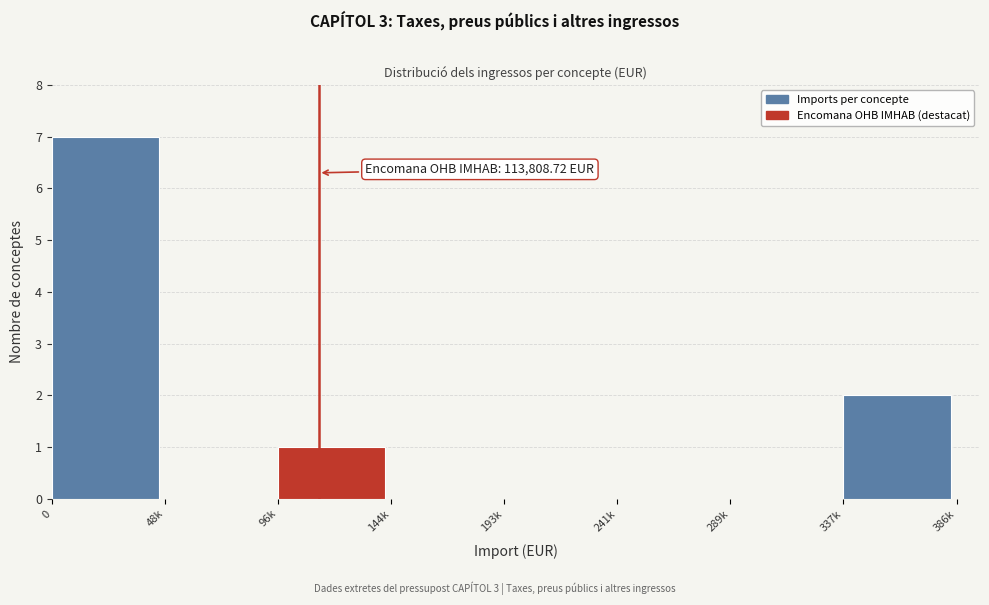

Reading left to right, what are all the values shown in this chart?

0=7	48k=0	96k=1	144k=0	193k=0	241k=0	289k=0	337k=2